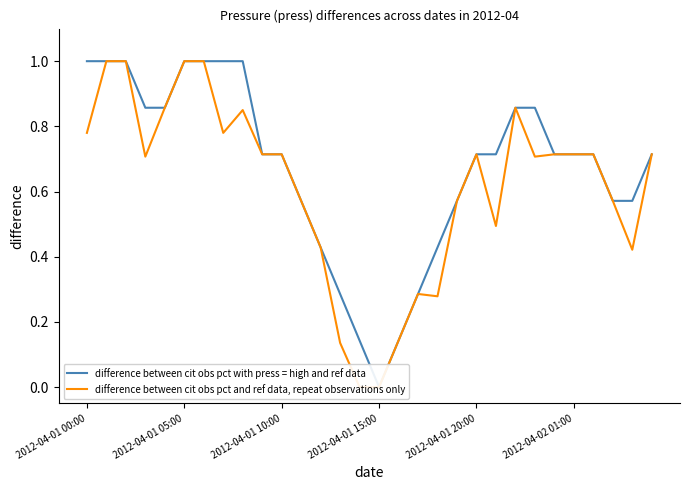

The difference between cit obs pct with press = high and ref data series shows 1.0 at 19. True or false?

False